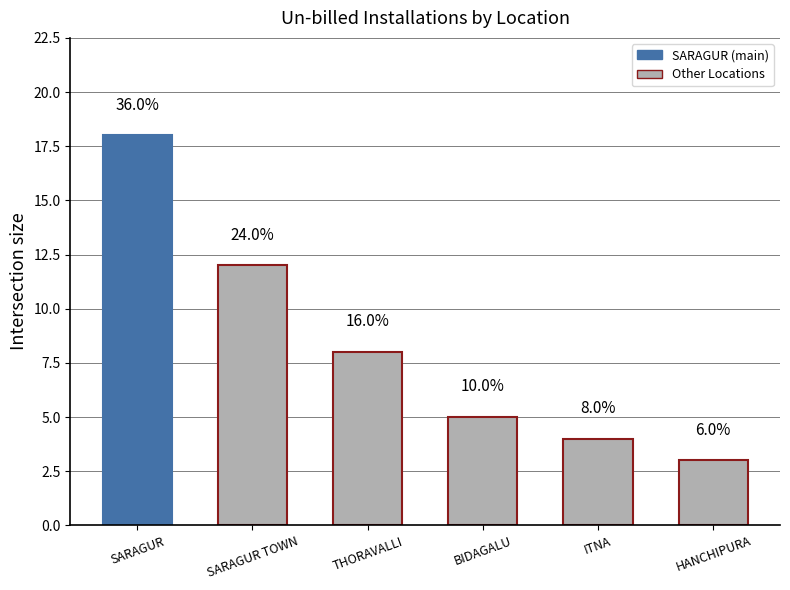

Are the bars horizontal?

No